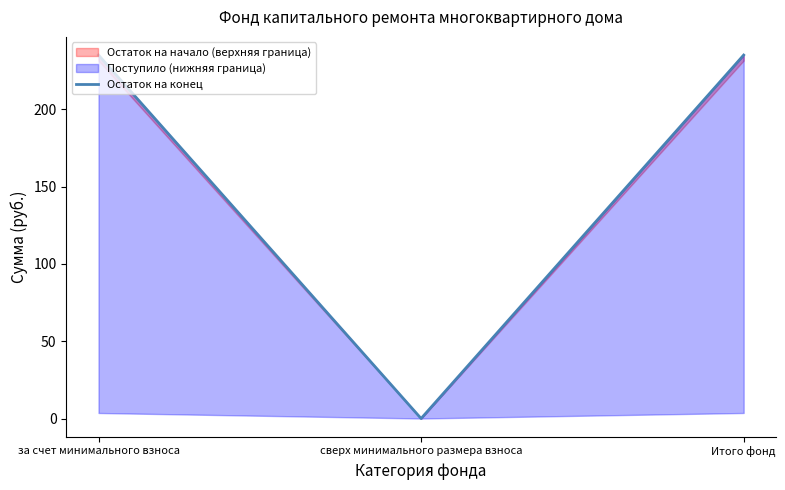

What is the maximum value shown in the chart?

235.0